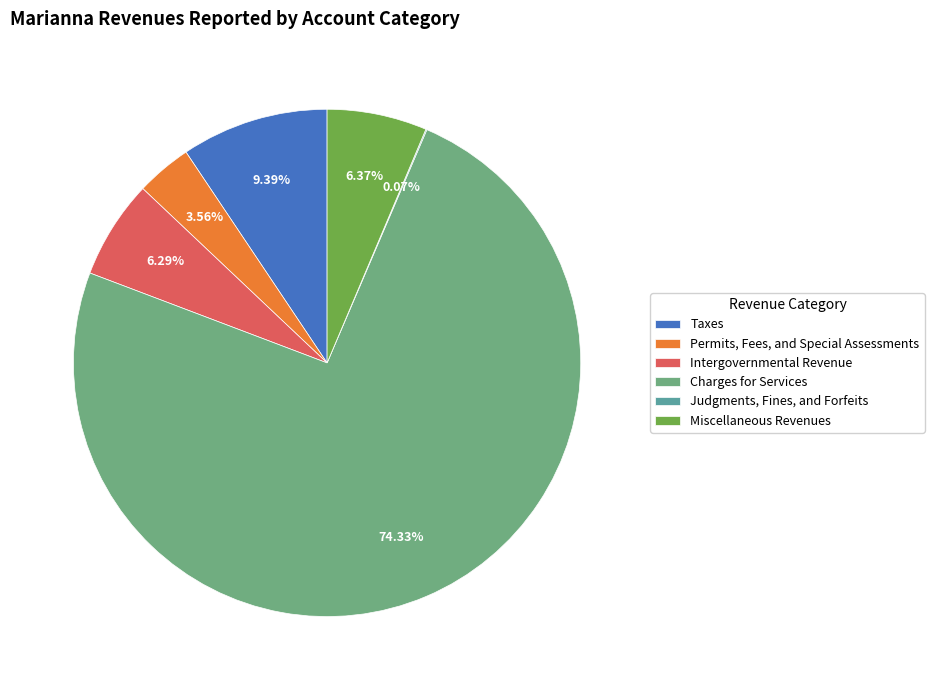

Is the sum of Miscellaneous Revenues and Permits, Fees, and Special Assessments greater than half?

No